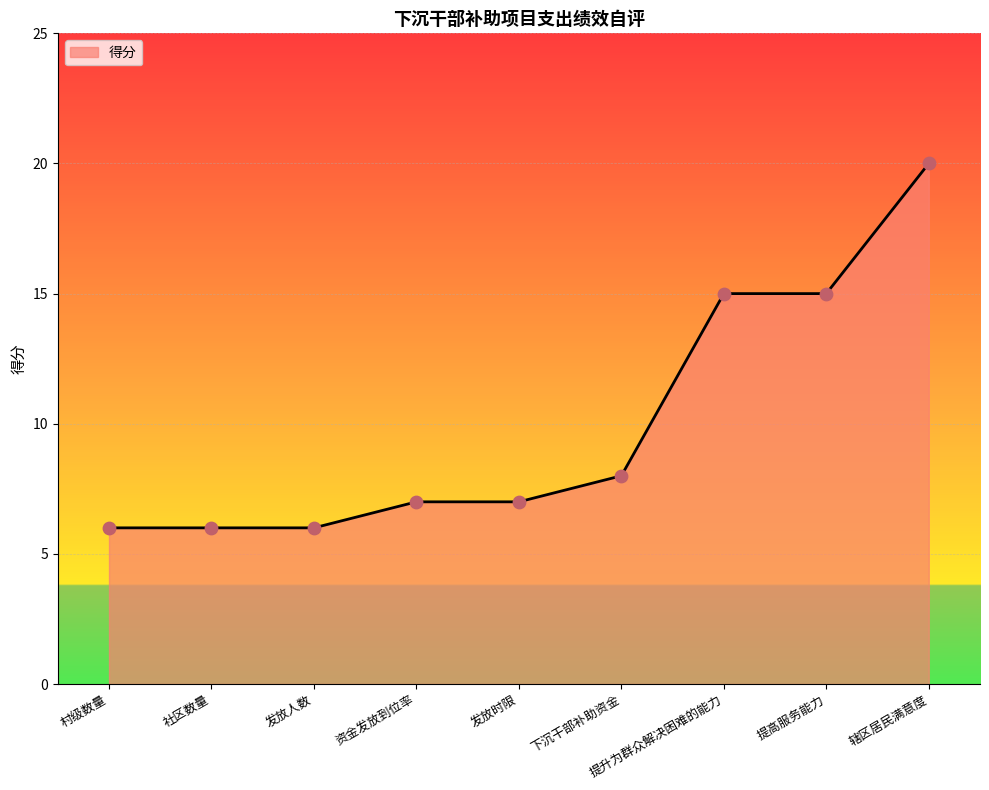

What is the change in value from 资金发放到位率 to 提高服务能力?

+8